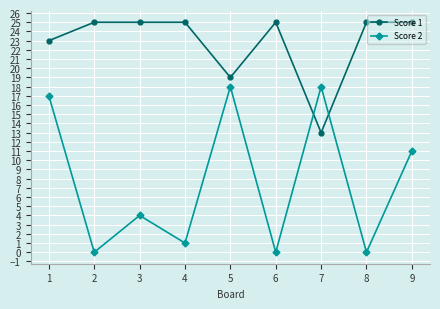

At which label is Score 2 closest to 9?

9